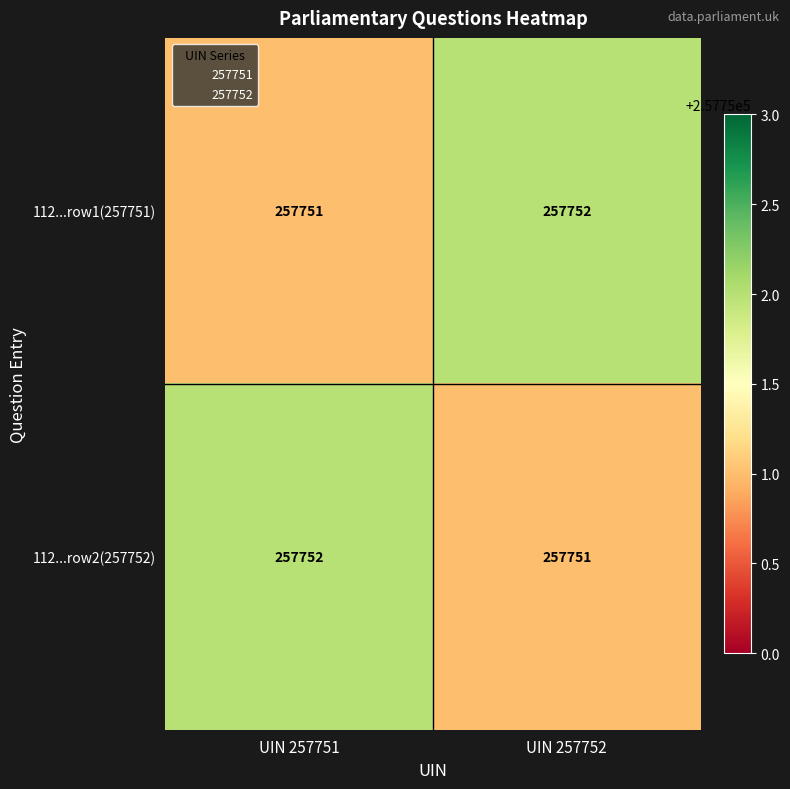

What is the spread (max minus min) of values at UIN 257752?

1